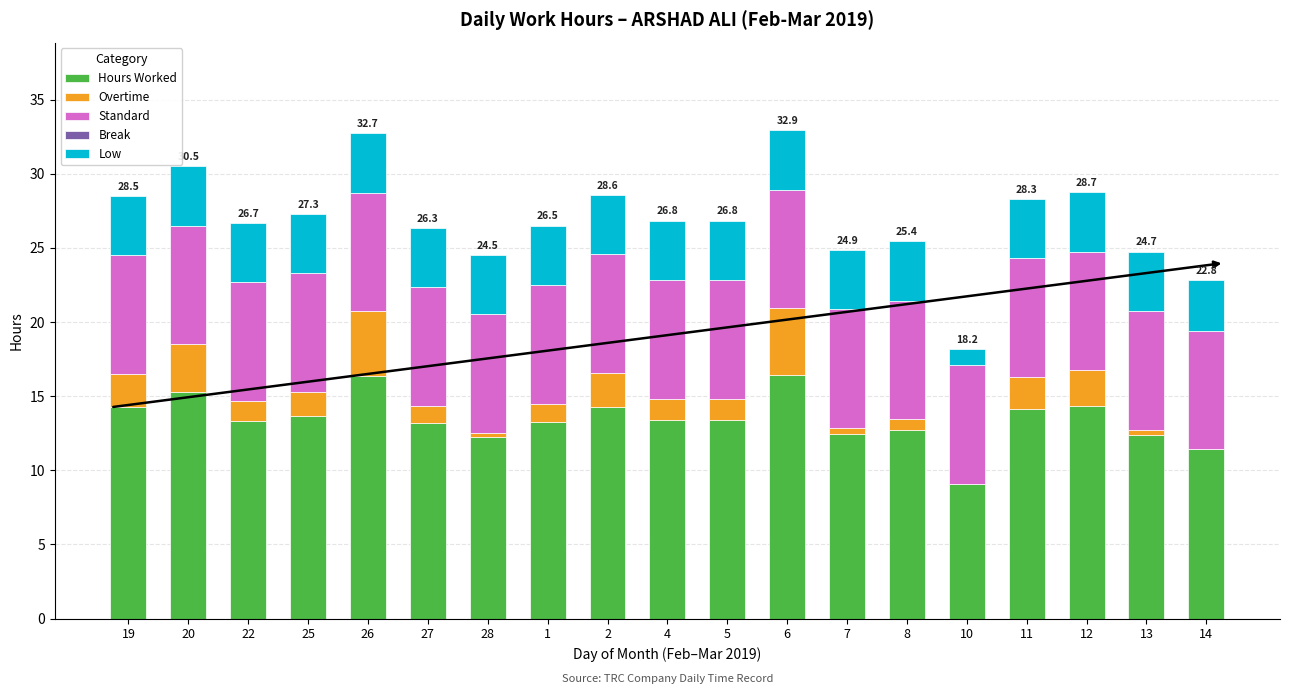

What is the sum of all Hours Worked values?

255.6